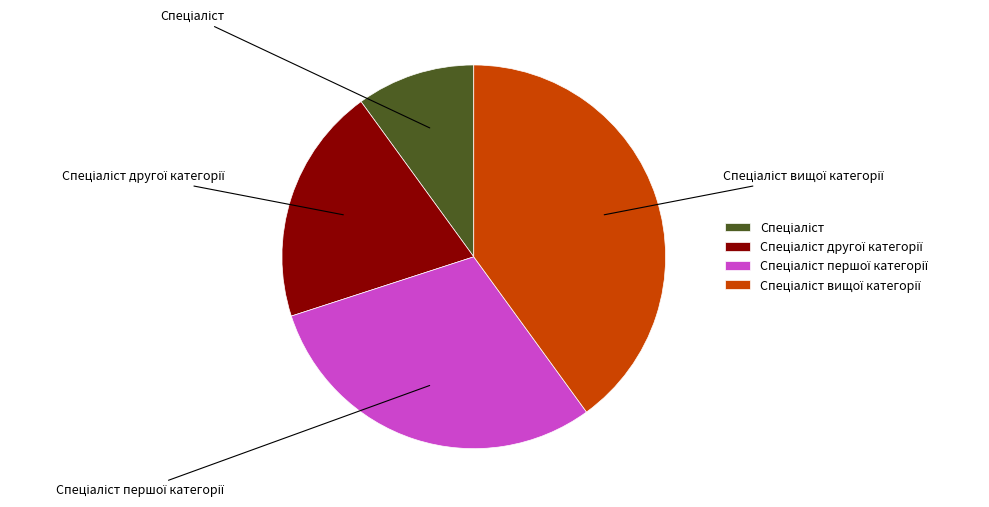

Is there any slice that represents more than half of the pie?

No